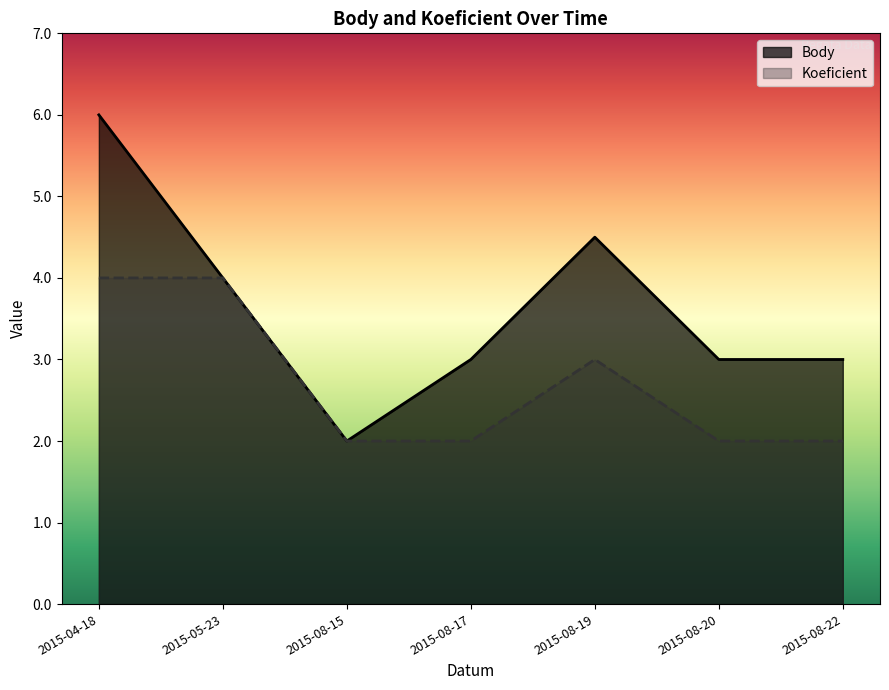

Reading left to right, what are all the values shown in this chart?

Body: 2015-04-18=6.0	2015-05-23=4.0	2015-08-15=2.0	2015-08-17=3.0	2015-08-19=4.5	2015-08-20=3.0	2015-08-22=3.0
Koeficient: 2015-04-18=4.0	2015-05-23=4.0	2015-08-15=2.0	2015-08-17=2.0	2015-08-19=3.0	2015-08-20=2.0	2015-08-22=2.0